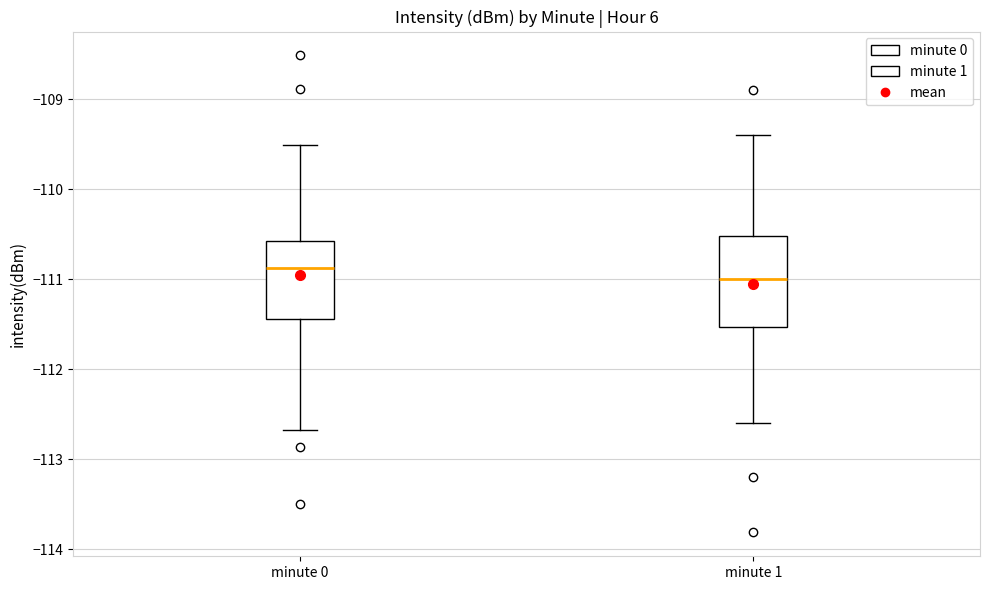

Where is the lower edge of the box for minute 0 on the y-axis? The values are not printed on the chart, so give them approximately, as read against the axis.

-111.4